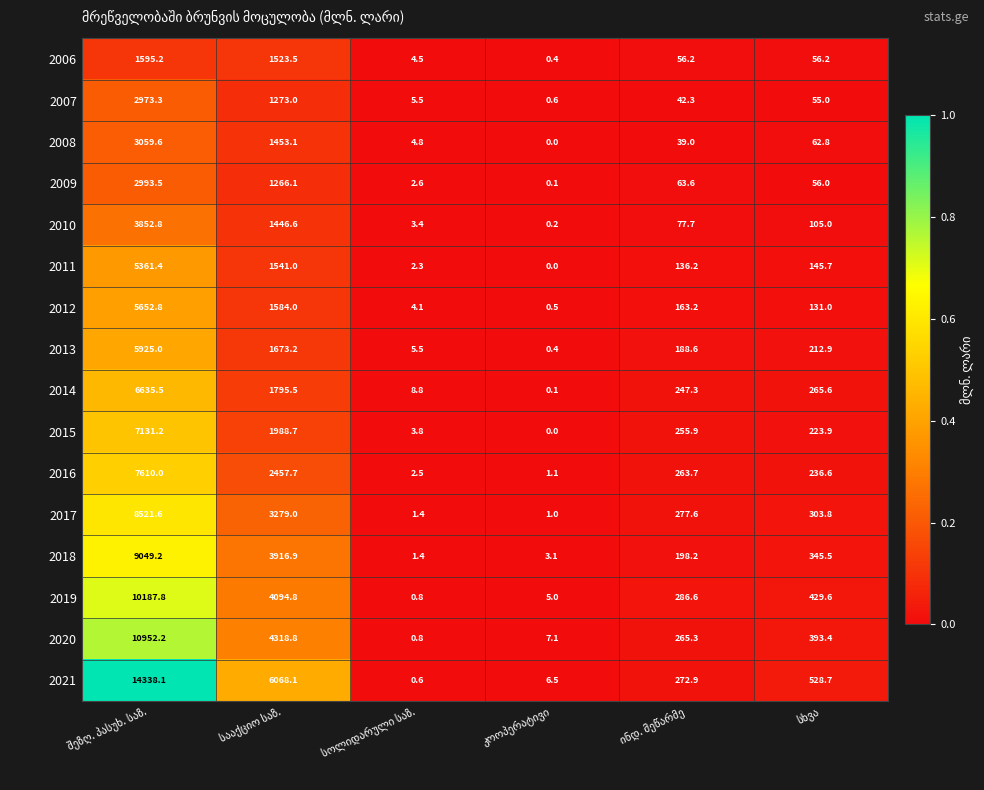

How many categories are shown in the chart?

6